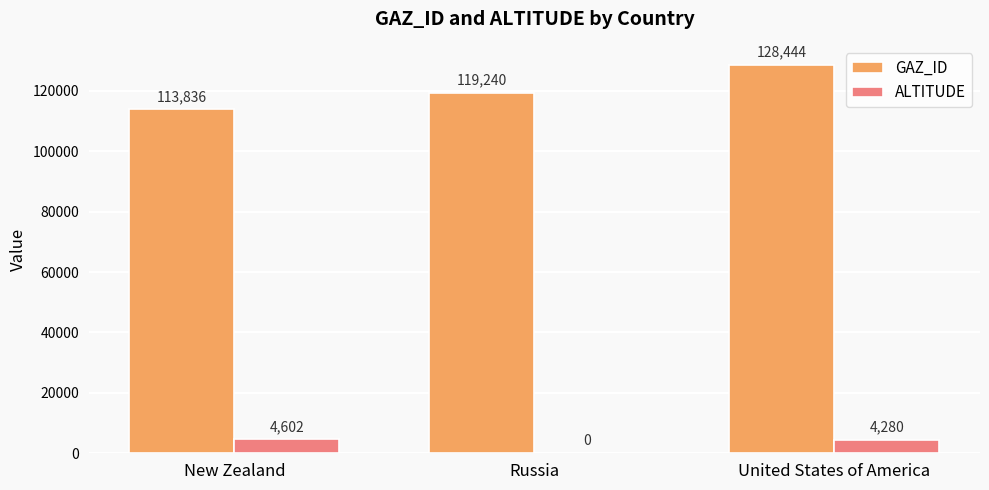

What is the total value across all series at New Zealand?

118438